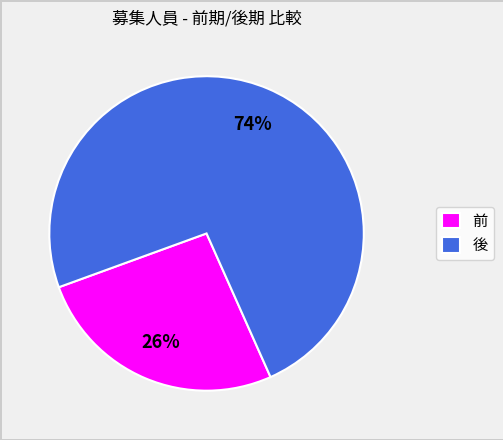

How many segments does this pie chart have?

2